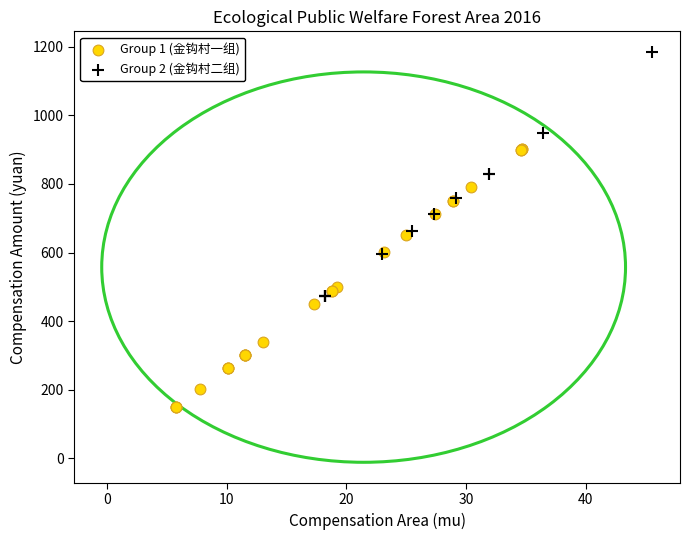

Which series contains the lowest Y value?

Group 1 (金钩村一组)